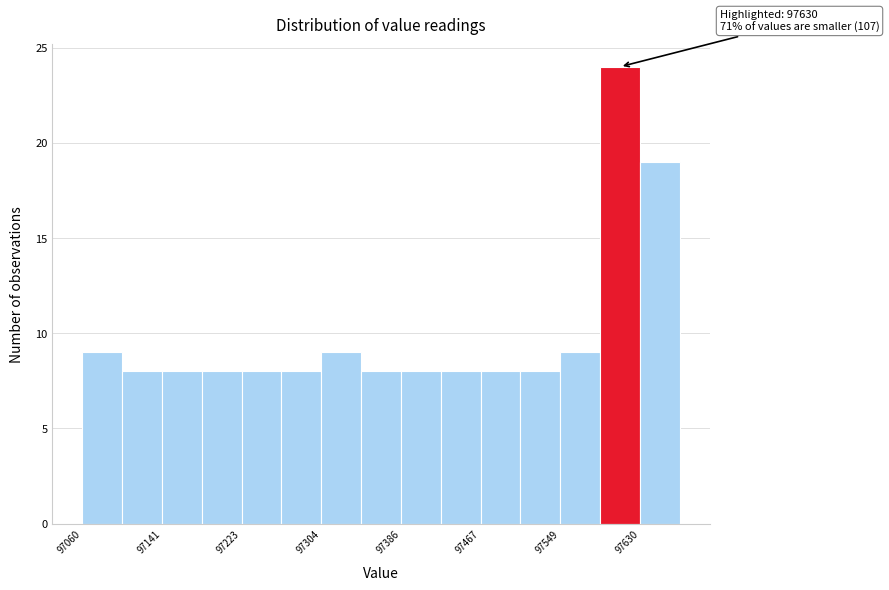

Over which range of the x-axis is the bar tallest?

97590 to 97630